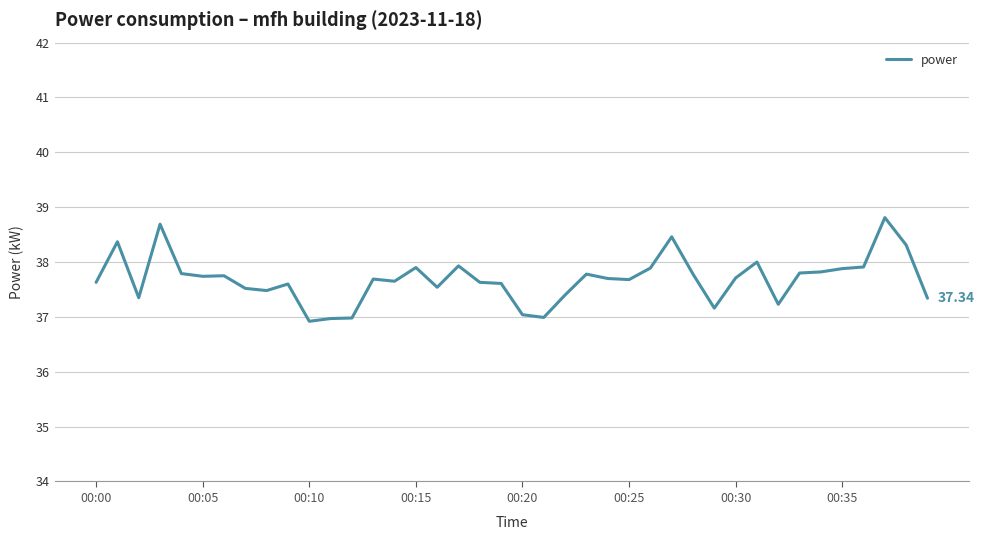

What is the difference between the maximum and minimum values?

1.9